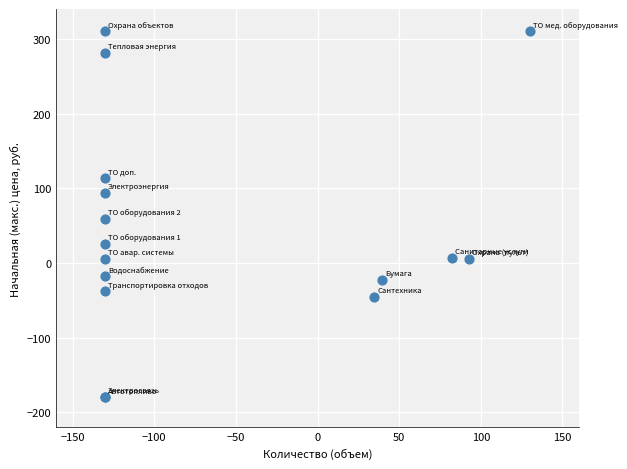

What Y value in the scatter plot is closest to 65?

58.8